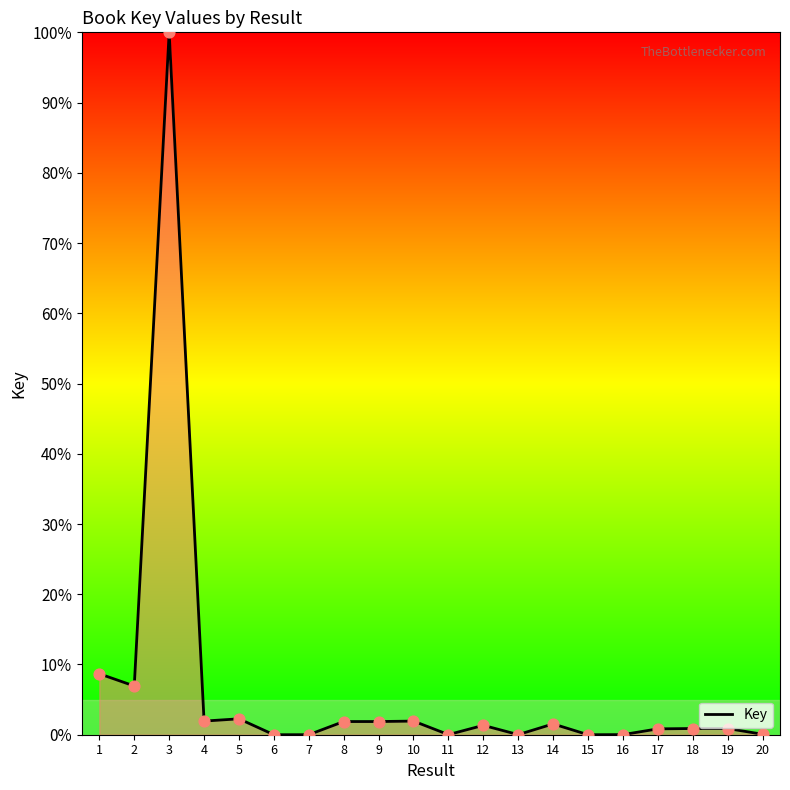

What is the change in value from 1 to 5?

-6.4